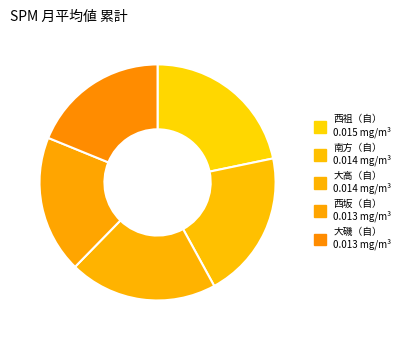

Does 大磯（自） represent more than half of the total?

No